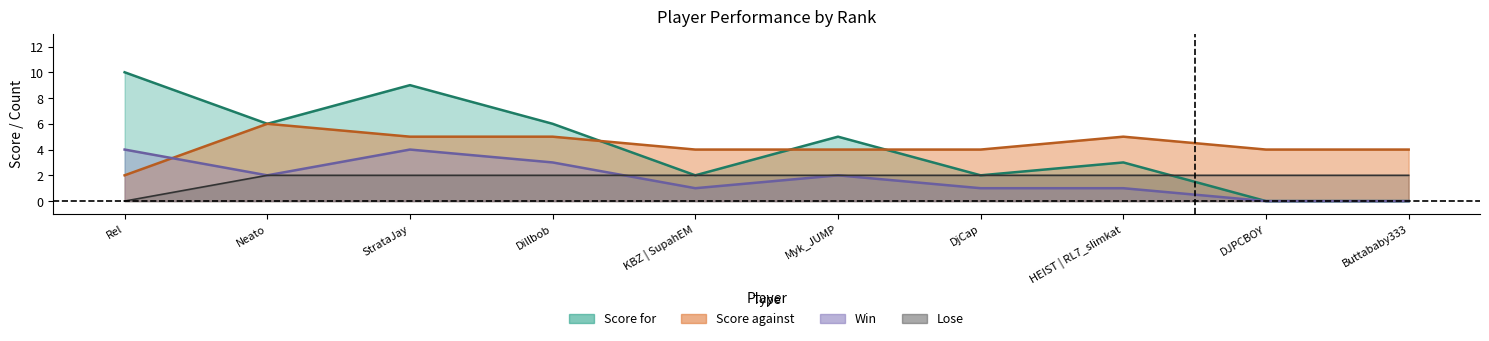

At how many categories does at least one series exceed 9?

1